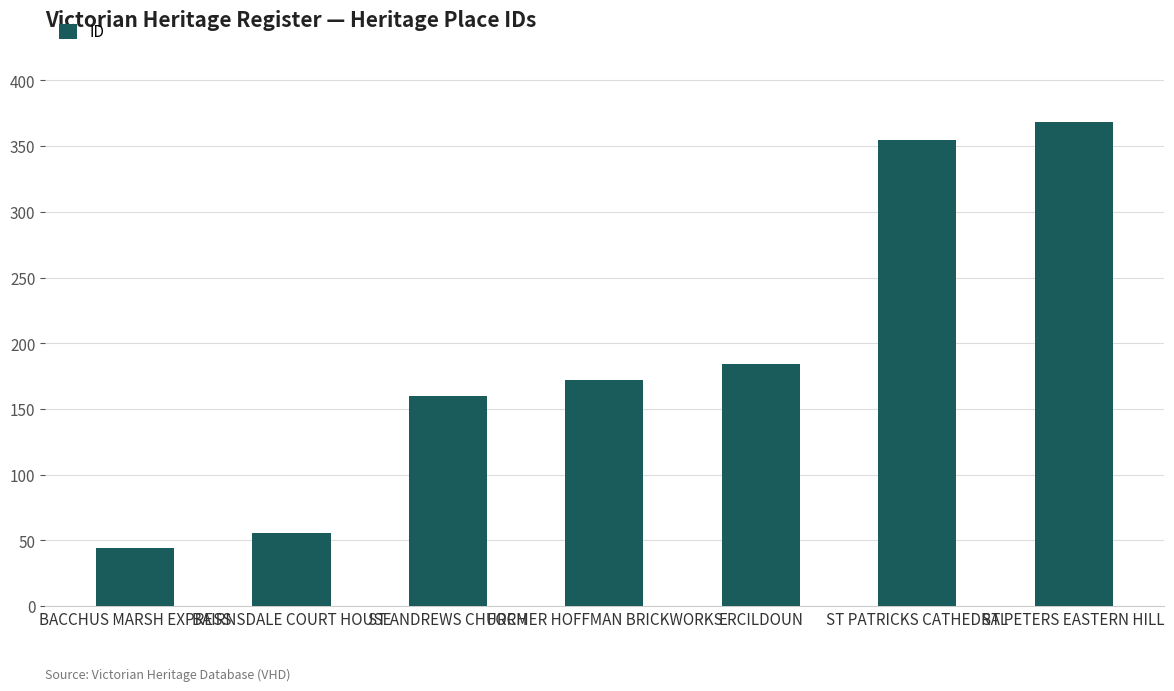

The value at BAIRNSDALE COURT HOUSE is 85. True or false?

False